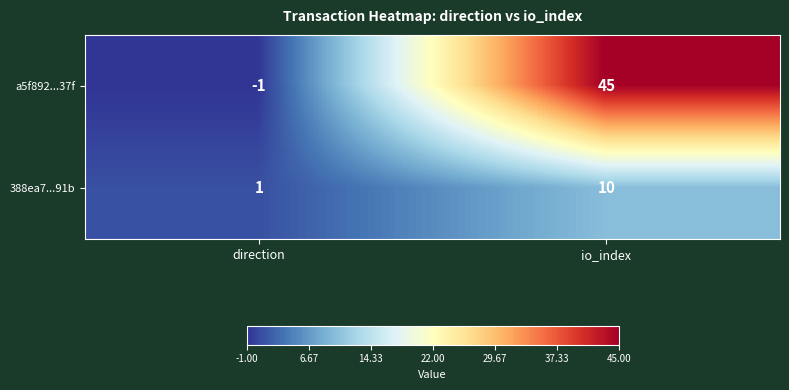

Which category has the highest value in the a5f892...37f series?

io_index